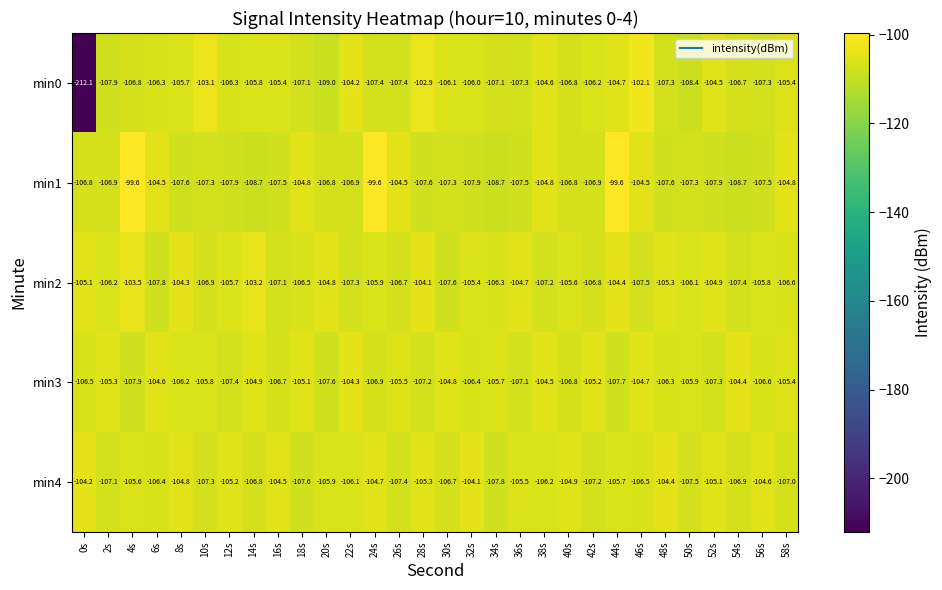

What is the average value of the min1 series?

-106.2